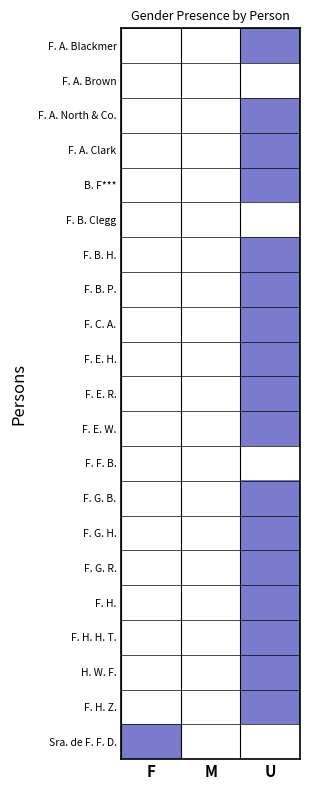

Rank the series at M from highest to lowest value.

F. A. Blackmer, F. A. Brown, F. A. North & Co., F. A. Clark, B. F***, F. B. Clegg, F. B. H., F. B. P., F. C. A., F. E. H., F. E. R., F. E. W., F. F. B., F. G. B., F. G. H., F. G. R., F. H., F. H. H. T., H. W. F., F. H. Z., Sra. de F. F. D.